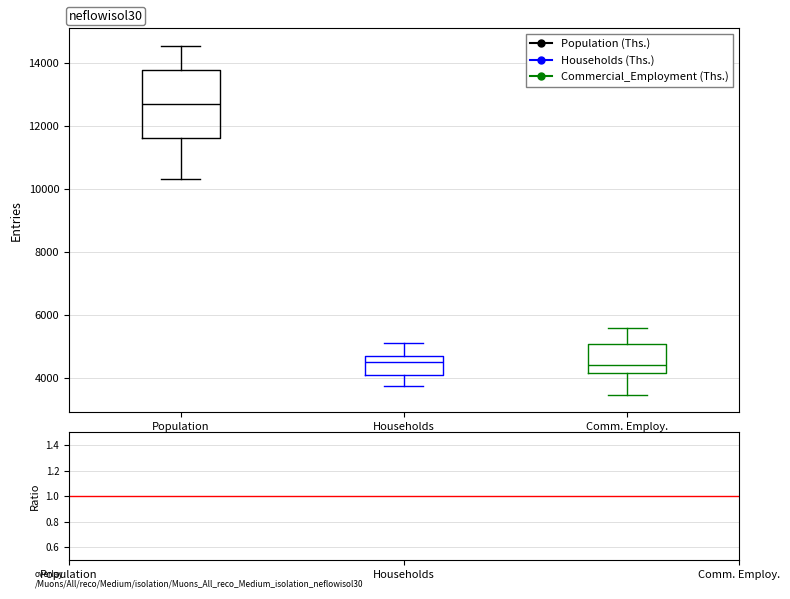

Comparing the boxes themselves (not the whiskers), which one is the tallest?

Population